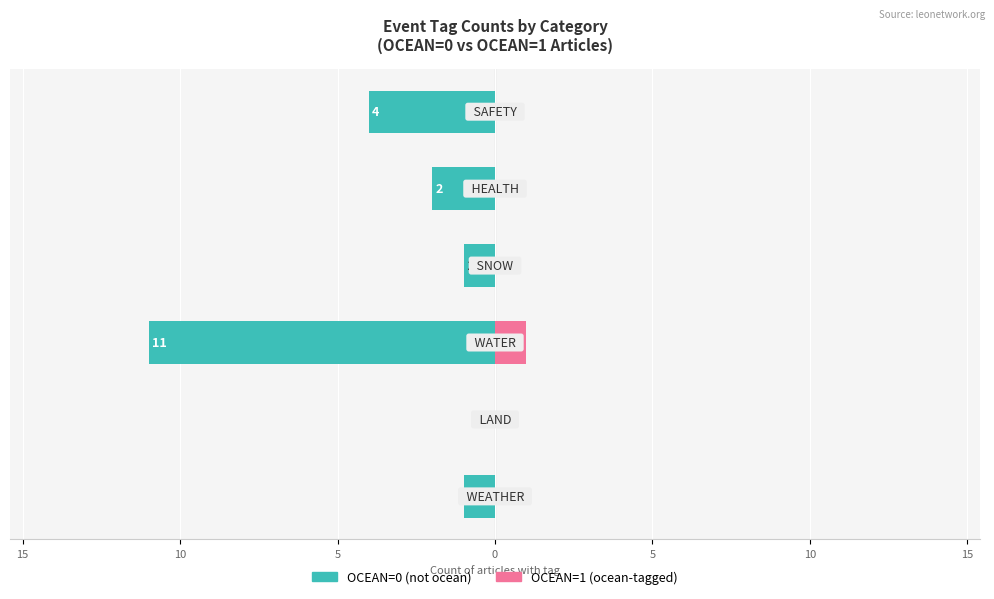

The HEALTH series shows 0 at 15. True or false?

True